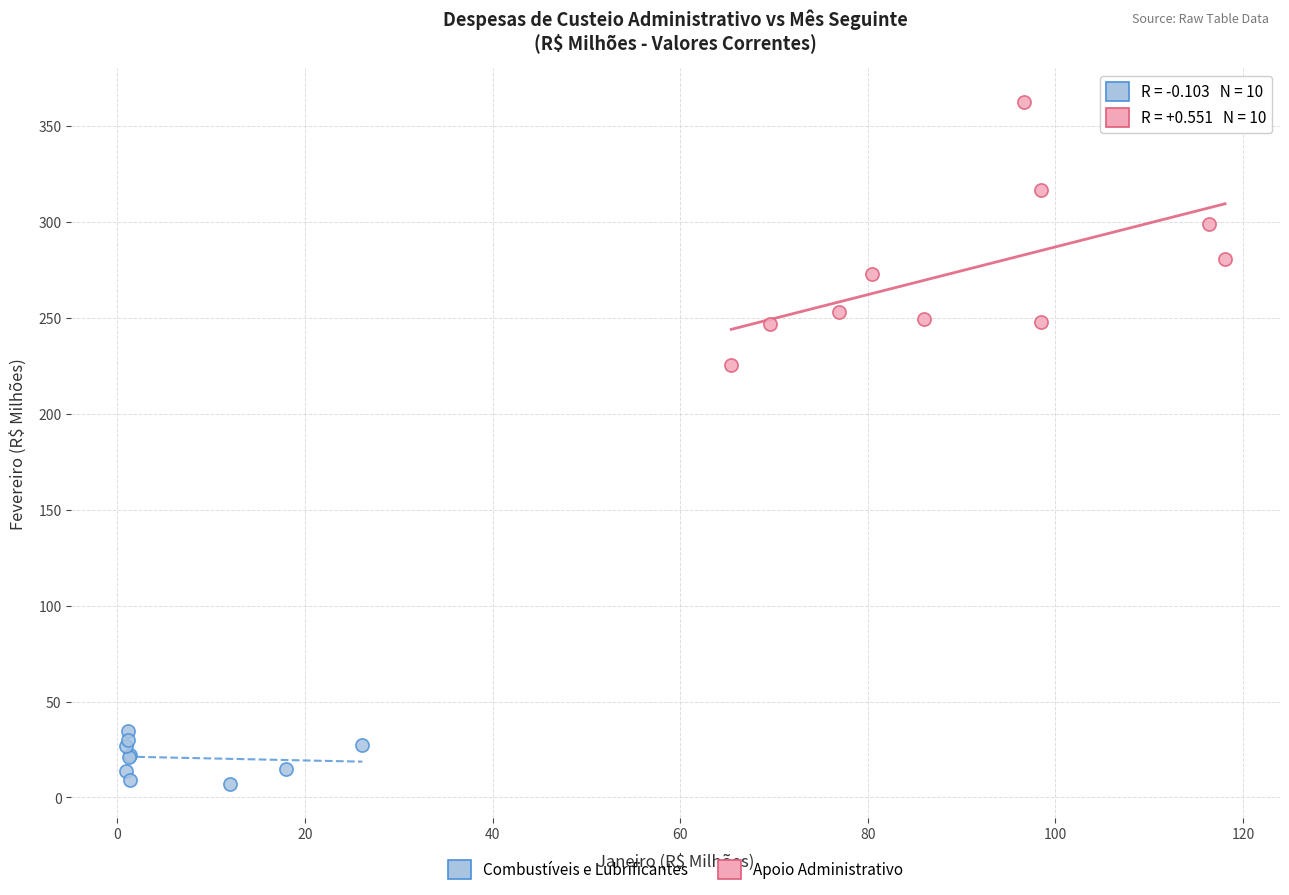

Which series reaches the maximum Y coordinate?

Apoio Administrativo